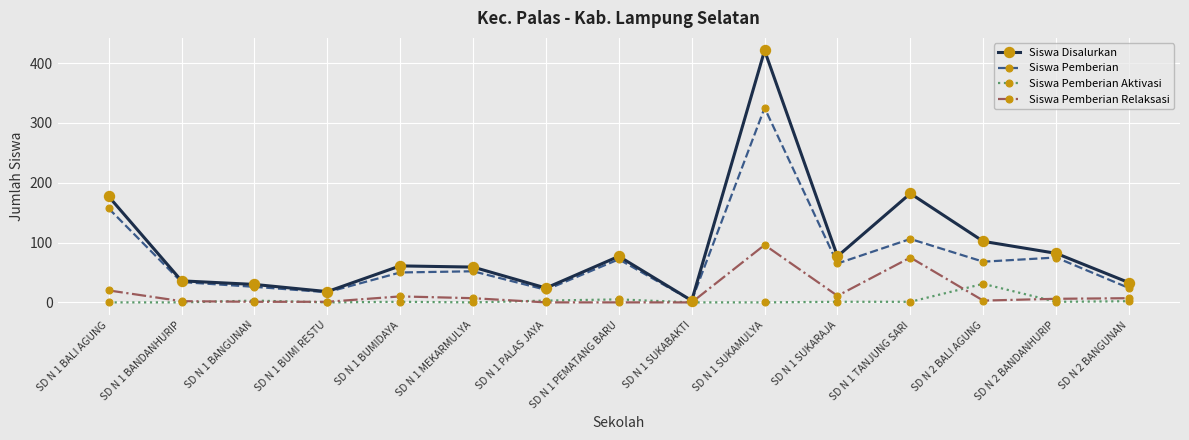

List the series in order of their peak value, highest first.

Siswa Disalurkan, Siswa Pemberian, Siswa Pemberian Relaksasi, Siswa Pemberian Aktivasi